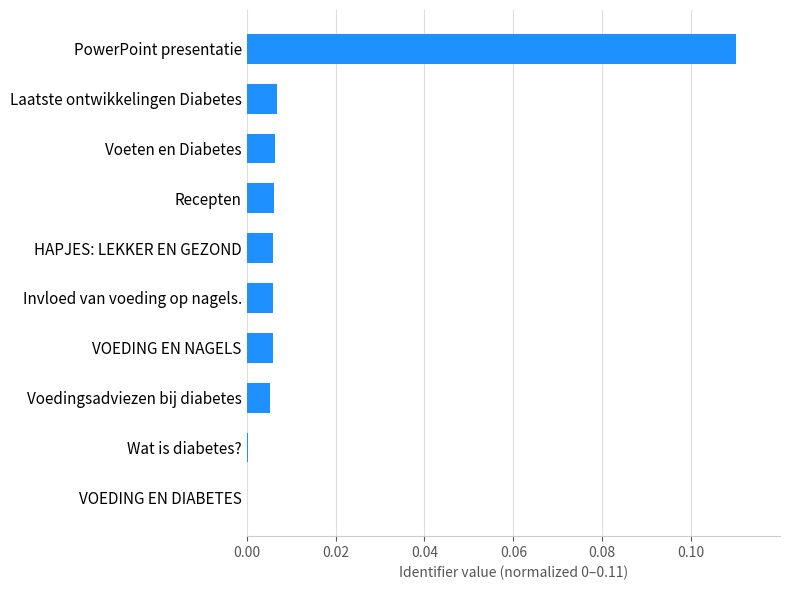

The value at Invloed van voeding op nagels. is 0.0. True or false?

True